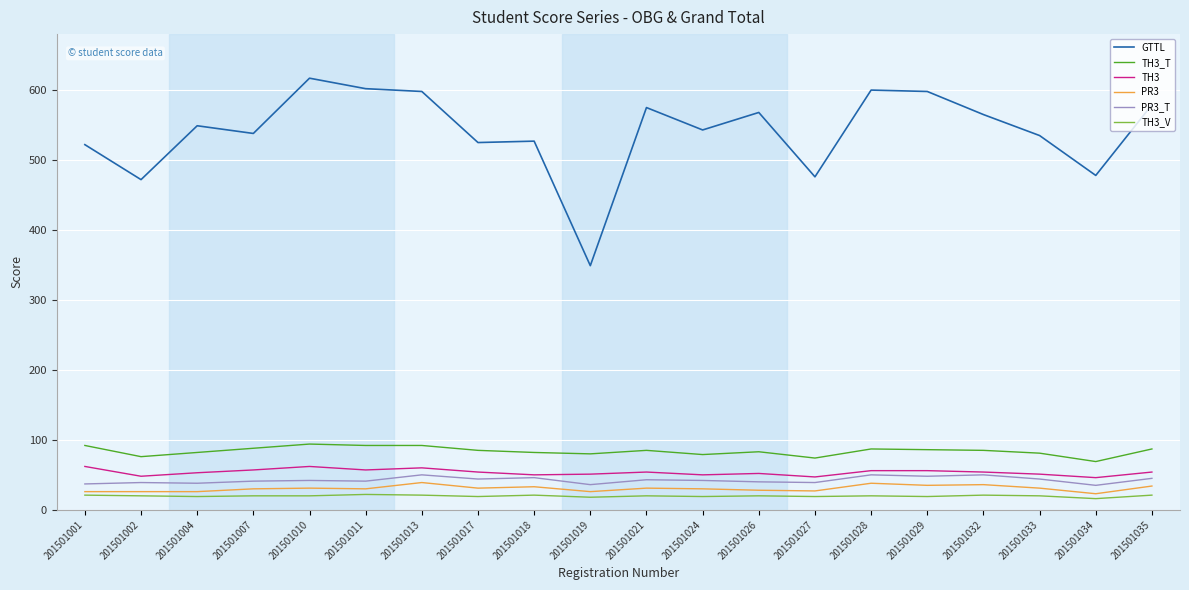

Is the value of PR3 at 201501002 greater than the value of TH3_V at 201501021?

Yes